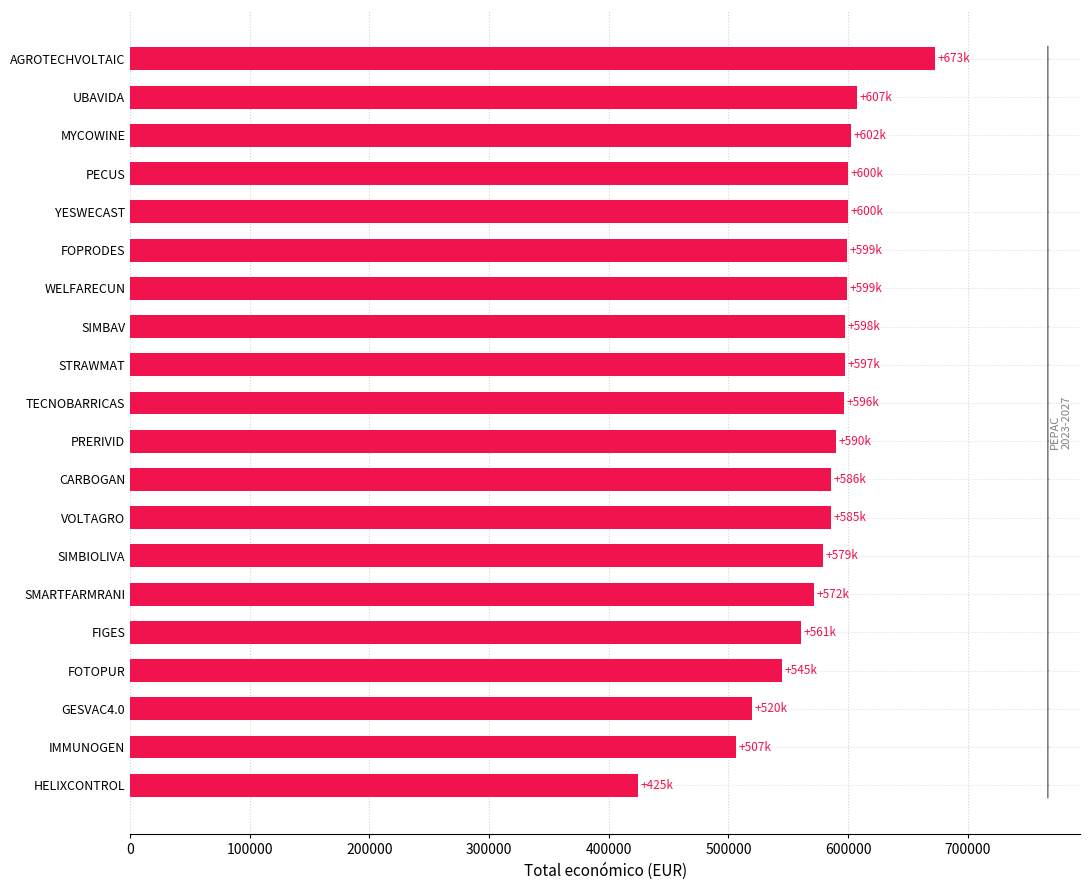

True or false: the data shows 585460 at VOLTAGRO.

True